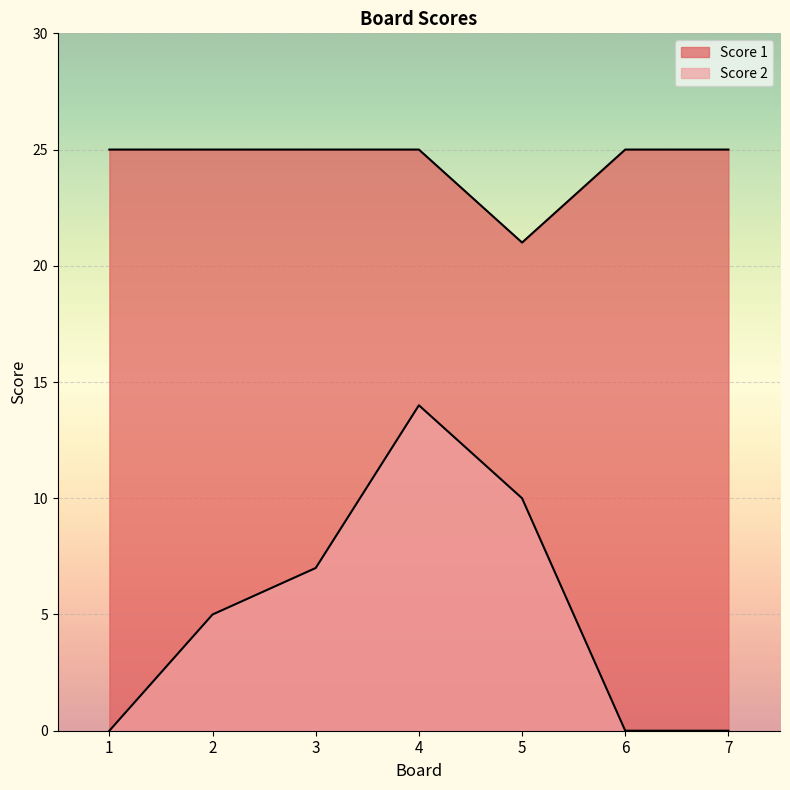

What is the spread (max minus min) of values at 4?

11